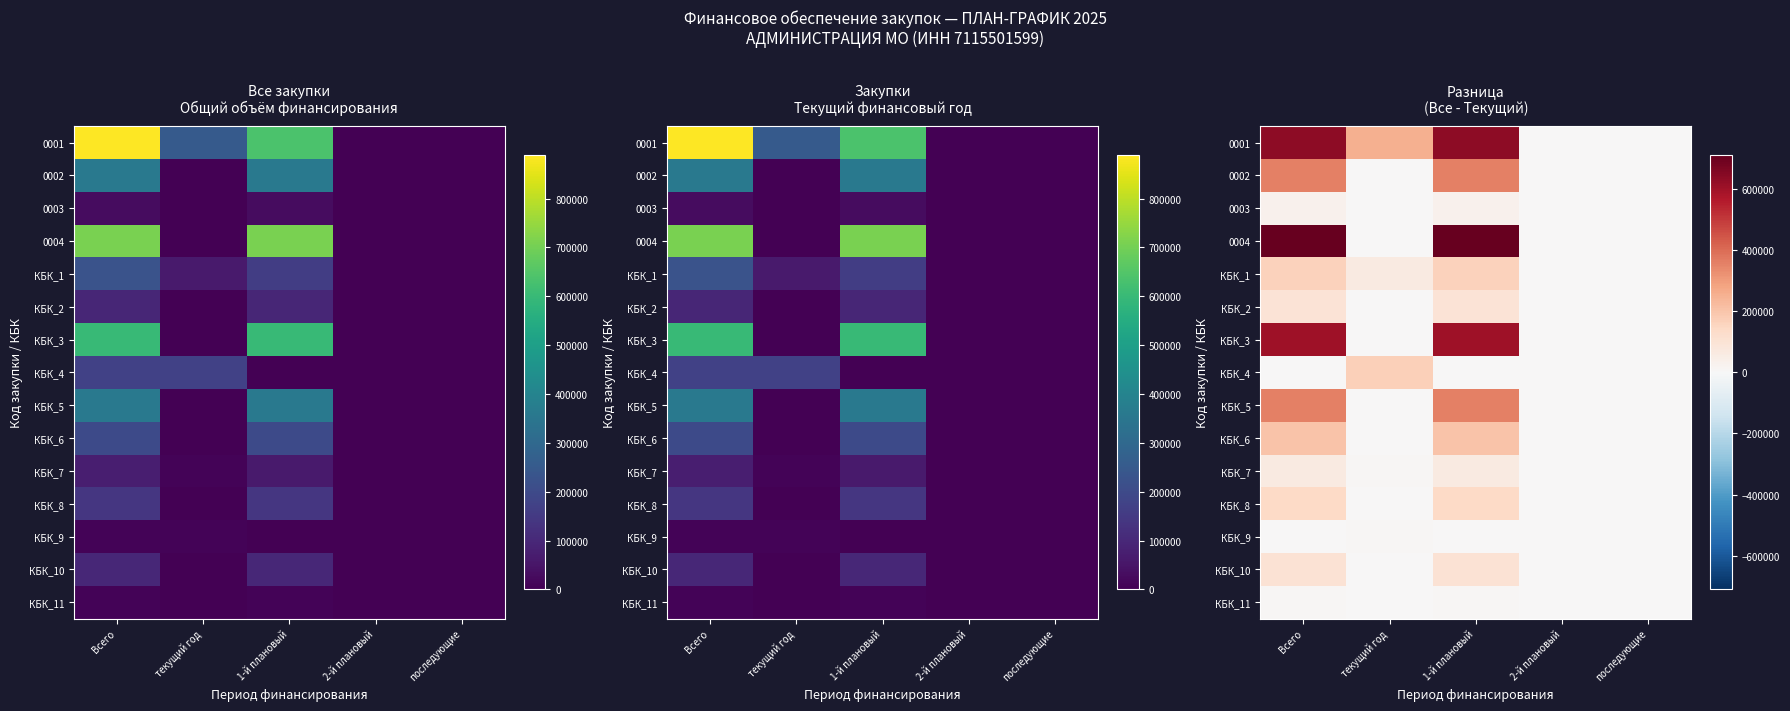

What is the sum of the 0003 values at текущий год and Всего?

30000.0